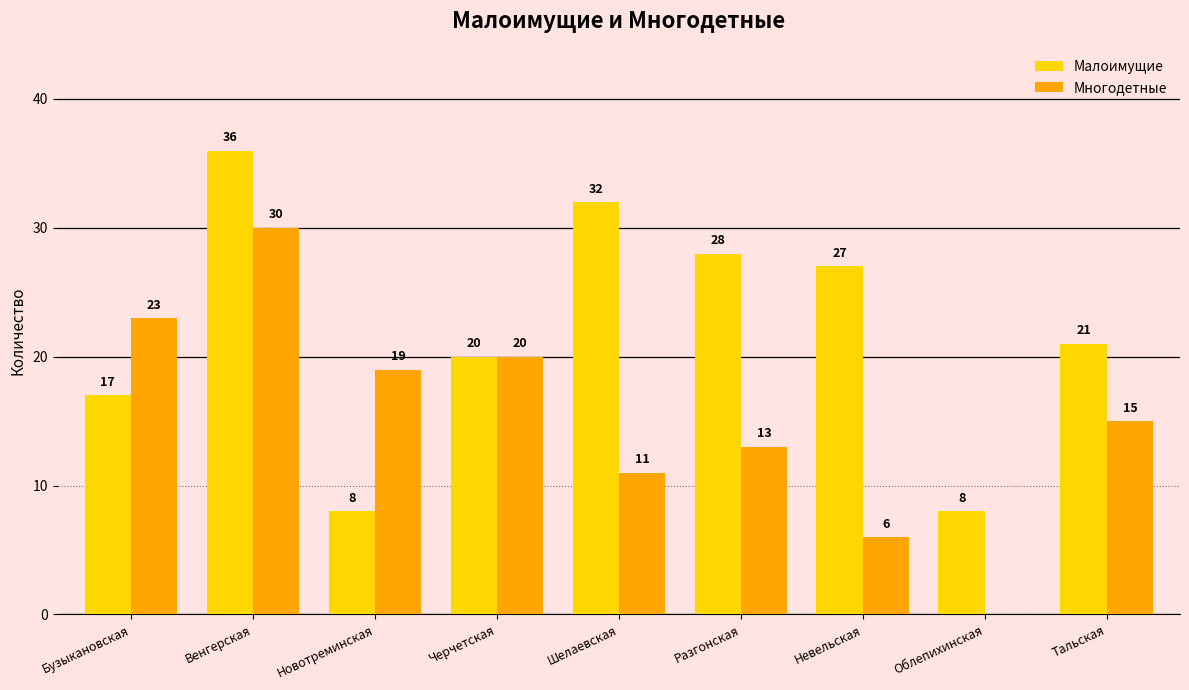

Is the value of Многодетные at Бузыкановская greater than the value of Малоимущие at Черчетская?

Yes